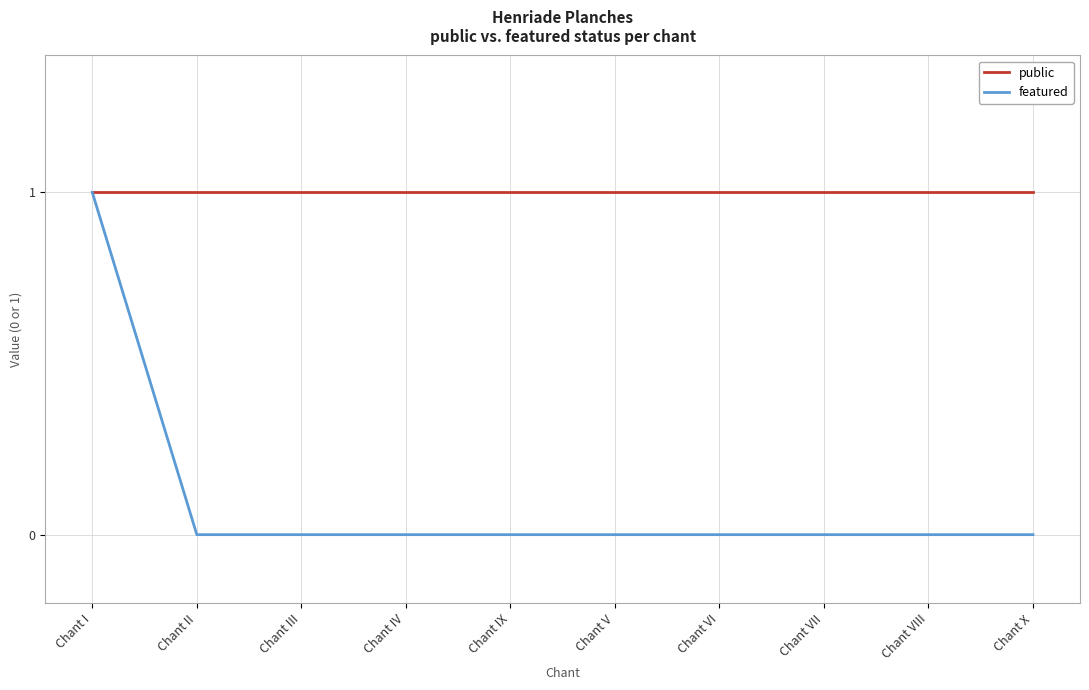

What is the average value of the public series?

1